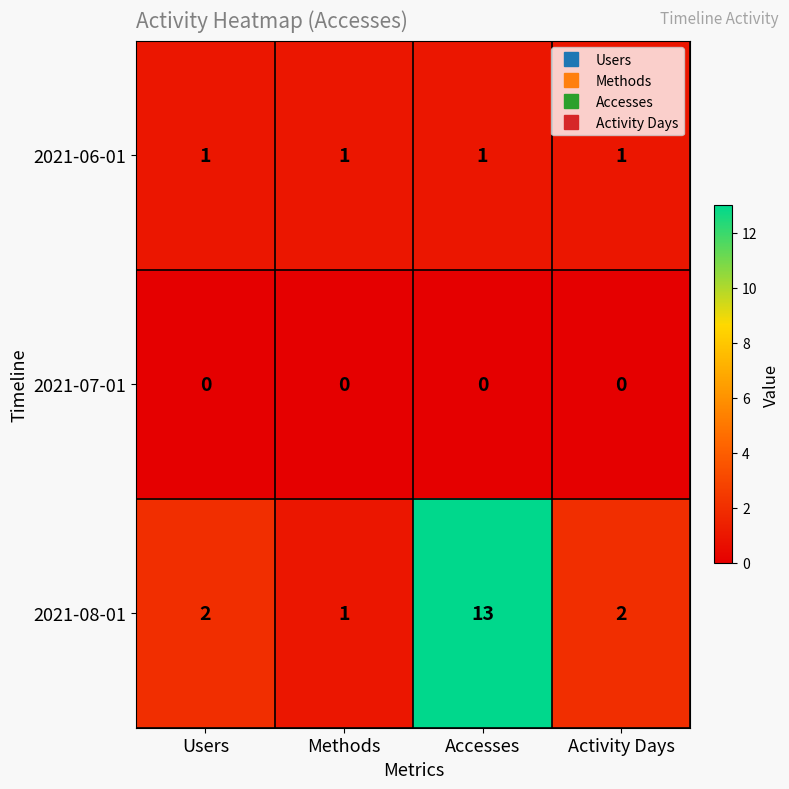

What value does the 2021-08-01 series have at Accesses, to the nearest 10?

10